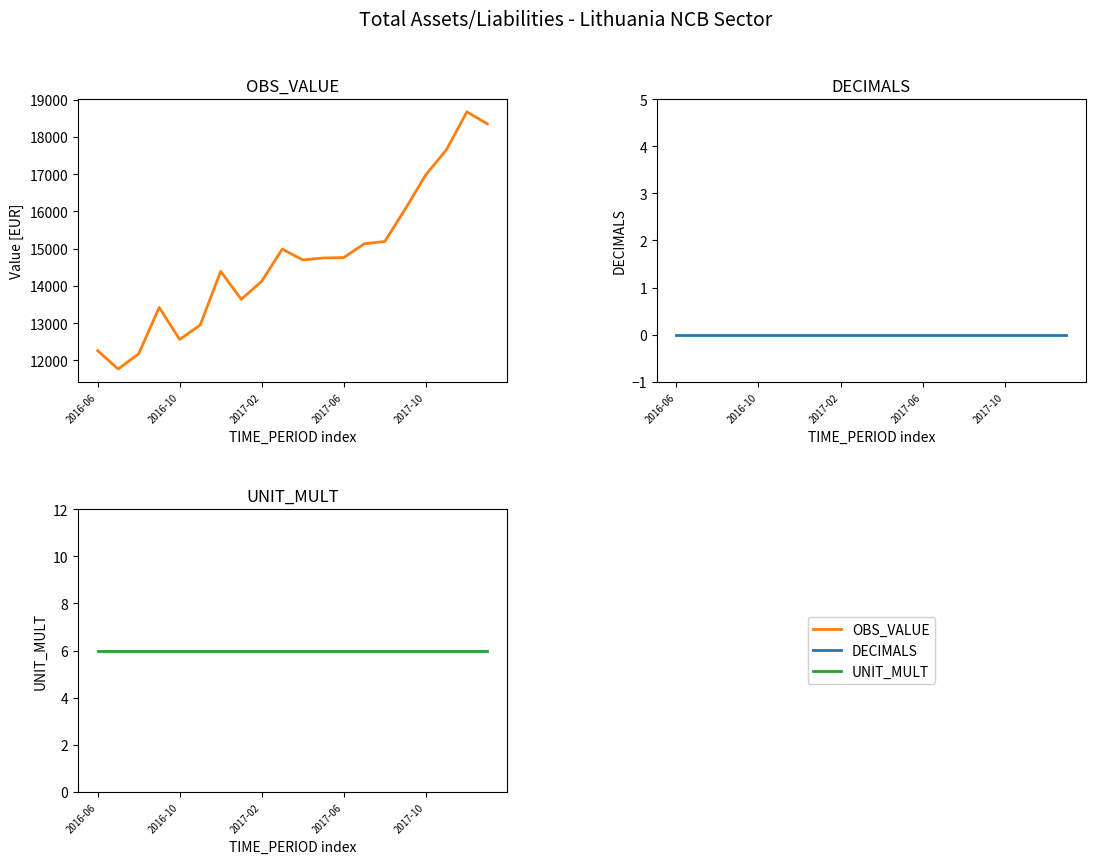

Which has a higher value, 2016-10 or 12?

12